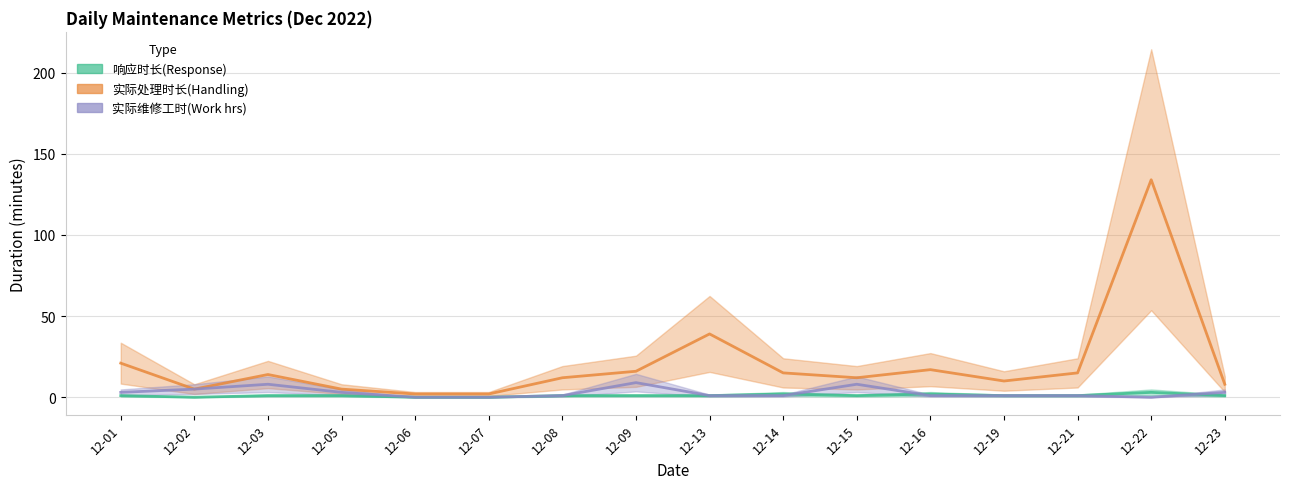

Count the number of categories in the chart.

16